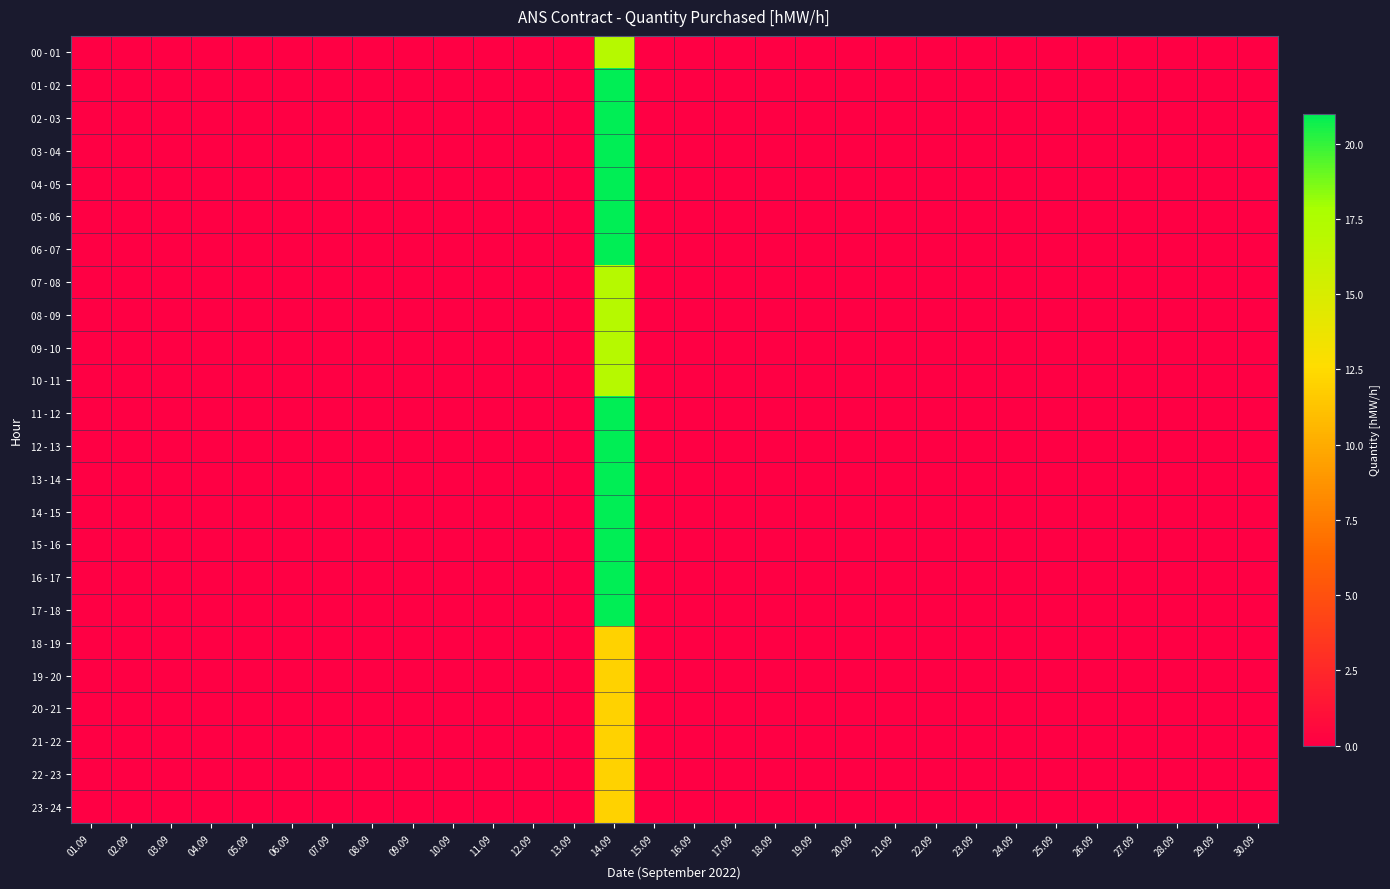

Reading left to right, list all the values displayed in this chart.

00 - 01: 01.09=0	02.09=0	03.09=0	04.09=0	05.09=0	06.09=0	07.09=0	08.09=0	09.09=0	10.09=0	11.09=0	12.09=0	13.09=0	14.09=17	15.09=0	16.09=0	17.09=0	18.09=0	19.09=0	20.09=0	21.09=0	22.09=0	23.09=0	24.09=0	25.09=0	26.09=0	27.09=0	28.09=0	29.09=0	30.09=0
01 - 02: 01.09=0	02.09=0	03.09=0	04.09=0	05.09=0	06.09=0	07.09=0	08.09=0	09.09=0	10.09=0	11.09=0	12.09=0	13.09=0	14.09=21	15.09=0	16.09=0	17.09=0	18.09=0	19.09=0	20.09=0	21.09=0	22.09=0	23.09=0	24.09=0	25.09=0	26.09=0	27.09=0	28.09=0	29.09=0	30.09=0
02 - 03: 01.09=0	02.09=0	03.09=0	04.09=0	05.09=0	06.09=0	07.09=0	08.09=0	09.09=0	10.09=0	11.09=0	12.09=0	13.09=0	14.09=21	15.09=0	16.09=0	17.09=0	18.09=0	19.09=0	20.09=0	21.09=0	22.09=0	23.09=0	24.09=0	25.09=0	26.09=0	27.09=0	28.09=0	29.09=0	30.09=0
03 - 04: 01.09=0	02.09=0	03.09=0	04.09=0	05.09=0	06.09=0	07.09=0	08.09=0	09.09=0	10.09=0	11.09=0	12.09=0	13.09=0	14.09=21	15.09=0	16.09=0	17.09=0	18.09=0	19.09=0	20.09=0	21.09=0	22.09=0	23.09=0	24.09=0	25.09=0	26.09=0	27.09=0	28.09=0	29.09=0	30.09=0
04 - 05: 01.09=0	02.09=0	03.09=0	04.09=0	05.09=0	06.09=0	07.09=0	08.09=0	09.09=0	10.09=0	11.09=0	12.09=0	13.09=0	14.09=21	15.09=0	16.09=0	17.09=0	18.09=0	19.09=0	20.09=0	21.09=0	22.09=0	23.09=0	24.09=0	25.09=0	26.09=0	27.09=0	28.09=0	29.09=0	30.09=0
05 - 06: 01.09=0	02.09=0	03.09=0	04.09=0	05.09=0	06.09=0	07.09=0	08.09=0	09.09=0	10.09=0	11.09=0	12.09=0	13.09=0	14.09=21	15.09=0	16.09=0	17.09=0	18.09=0	19.09=0	20.09=0	21.09=0	22.09=0	23.09=0	24.09=0	25.09=0	26.09=0	27.09=0	28.09=0	29.09=0	30.09=0
06 - 07: 01.09=0	02.09=0	03.09=0	04.09=0	05.09=0	06.09=0	07.09=0	08.09=0	09.09=0	10.09=0	11.09=0	12.09=0	13.09=0	14.09=21	15.09=0	16.09=0	17.09=0	18.09=0	19.09=0	20.09=0	21.09=0	22.09=0	23.09=0	24.09=0	25.09=0	26.09=0	27.09=0	28.09=0	29.09=0	30.09=0
07 - 08: 01.09=0	02.09=0	03.09=0	04.09=0	05.09=0	06.09=0	07.09=0	08.09=0	09.09=0	10.09=0	11.09=0	12.09=0	13.09=0	14.09=17	15.09=0	16.09=0	17.09=0	18.09=0	19.09=0	20.09=0	21.09=0	22.09=0	23.09=0	24.09=0	25.09=0	26.09=0	27.09=0	28.09=0	29.09=0	30.09=0
08 - 09: 01.09=0	02.09=0	03.09=0	04.09=0	05.09=0	06.09=0	07.09=0	08.09=0	09.09=0	10.09=0	11.09=0	12.09=0	13.09=0	14.09=17	15.09=0	16.09=0	17.09=0	18.09=0	19.09=0	20.09=0	21.09=0	22.09=0	23.09=0	24.09=0	25.09=0	26.09=0	27.09=0	28.09=0	29.09=0	30.09=0
09 - 10: 01.09=0	02.09=0	03.09=0	04.09=0	05.09=0	06.09=0	07.09=0	08.09=0	09.09=0	10.09=0	11.09=0	12.09=0	13.09=0	14.09=17	15.09=0	16.09=0	17.09=0	18.09=0	19.09=0	20.09=0	21.09=0	22.09=0	23.09=0	24.09=0	25.09=0	26.09=0	27.09=0	28.09=0	29.09=0	30.09=0
10 - 11: 01.09=0	02.09=0	03.09=0	04.09=0	05.09=0	06.09=0	07.09=0	08.09=0	09.09=0	10.09=0	11.09=0	12.09=0	13.09=0	14.09=17	15.09=0	16.09=0	17.09=0	18.09=0	19.09=0	20.09=0	21.09=0	22.09=0	23.09=0	24.09=0	25.09=0	26.09=0	27.09=0	28.09=0	29.09=0	30.09=0
11 - 12: 01.09=0	02.09=0	03.09=0	04.09=0	05.09=0	06.09=0	07.09=0	08.09=0	09.09=0	10.09=0	11.09=0	12.09=0	13.09=0	14.09=21	15.09=0	16.09=0	17.09=0	18.09=0	19.09=0	20.09=0	21.09=0	22.09=0	23.09=0	24.09=0	25.09=0	26.09=0	27.09=0	28.09=0	29.09=0	30.09=0
12 - 13: 01.09=0	02.09=0	03.09=0	04.09=0	05.09=0	06.09=0	07.09=0	08.09=0	09.09=0	10.09=0	11.09=0	12.09=0	13.09=0	14.09=21	15.09=0	16.09=0	17.09=0	18.09=0	19.09=0	20.09=0	21.09=0	22.09=0	23.09=0	24.09=0	25.09=0	26.09=0	27.09=0	28.09=0	29.09=0	30.09=0
13 - 14: 01.09=0	02.09=0	03.09=0	04.09=0	05.09=0	06.09=0	07.09=0	08.09=0	09.09=0	10.09=0	11.09=0	12.09=0	13.09=0	14.09=21	15.09=0	16.09=0	17.09=0	18.09=0	19.09=0	20.09=0	21.09=0	22.09=0	23.09=0	24.09=0	25.09=0	26.09=0	27.09=0	28.09=0	29.09=0	30.09=0
14 - 15: 01.09=0	02.09=0	03.09=0	04.09=0	05.09=0	06.09=0	07.09=0	08.09=0	09.09=0	10.09=0	11.09=0	12.09=0	13.09=0	14.09=21	15.09=0	16.09=0	17.09=0	18.09=0	19.09=0	20.09=0	21.09=0	22.09=0	23.09=0	24.09=0	25.09=0	26.09=0	27.09=0	28.09=0	29.09=0	30.09=0
15 - 16: 01.09=0	02.09=0	03.09=0	04.09=0	05.09=0	06.09=0	07.09=0	08.09=0	09.09=0	10.09=0	11.09=0	12.09=0	13.09=0	14.09=21	15.09=0	16.09=0	17.09=0	18.09=0	19.09=0	20.09=0	21.09=0	22.09=0	23.09=0	24.09=0	25.09=0	26.09=0	27.09=0	28.09=0	29.09=0	30.09=0
16 - 17: 01.09=0	02.09=0	03.09=0	04.09=0	05.09=0	06.09=0	07.09=0	08.09=0	09.09=0	10.09=0	11.09=0	12.09=0	13.09=0	14.09=21	15.09=0	16.09=0	17.09=0	18.09=0	19.09=0	20.09=0	21.09=0	22.09=0	23.09=0	24.09=0	25.09=0	26.09=0	27.09=0	28.09=0	29.09=0	30.09=0
17 - 18: 01.09=0	02.09=0	03.09=0	04.09=0	05.09=0	06.09=0	07.09=0	08.09=0	09.09=0	10.09=0	11.09=0	12.09=0	13.09=0	14.09=21	15.09=0	16.09=0	17.09=0	18.09=0	19.09=0	20.09=0	21.09=0	22.09=0	23.09=0	24.09=0	25.09=0	26.09=0	27.09=0	28.09=0	29.09=0	30.09=0
18 - 19: 01.09=0	02.09=0	03.09=0	04.09=0	05.09=0	06.09=0	07.09=0	08.09=0	09.09=0	10.09=0	11.09=0	12.09=0	13.09=0	14.09=12	15.09=0	16.09=0	17.09=0	18.09=0	19.09=0	20.09=0	21.09=0	22.09=0	23.09=0	24.09=0	25.09=0	26.09=0	27.09=0	28.09=0	29.09=0	30.09=0
19 - 20: 01.09=0	02.09=0	03.09=0	04.09=0	05.09=0	06.09=0	07.09=0	08.09=0	09.09=0	10.09=0	11.09=0	12.09=0	13.09=0	14.09=12	15.09=0	16.09=0	17.09=0	18.09=0	19.09=0	20.09=0	21.09=0	22.09=0	23.09=0	24.09=0	25.09=0	26.09=0	27.09=0	28.09=0	29.09=0	30.09=0
20 - 21: 01.09=0	02.09=0	03.09=0	04.09=0	05.09=0	06.09=0	07.09=0	08.09=0	09.09=0	10.09=0	11.09=0	12.09=0	13.09=0	14.09=12	15.09=0	16.09=0	17.09=0	18.09=0	19.09=0	20.09=0	21.09=0	22.09=0	23.09=0	24.09=0	25.09=0	26.09=0	27.09=0	28.09=0	29.09=0	30.09=0
21 - 22: 01.09=0	02.09=0	03.09=0	04.09=0	05.09=0	06.09=0	07.09=0	08.09=0	09.09=0	10.09=0	11.09=0	12.09=0	13.09=0	14.09=12	15.09=0	16.09=0	17.09=0	18.09=0	19.09=0	20.09=0	21.09=0	22.09=0	23.09=0	24.09=0	25.09=0	26.09=0	27.09=0	28.09=0	29.09=0	30.09=0
22 - 23: 01.09=0	02.09=0	03.09=0	04.09=0	05.09=0	06.09=0	07.09=0	08.09=0	09.09=0	10.09=0	11.09=0	12.09=0	13.09=0	14.09=12	15.09=0	16.09=0	17.09=0	18.09=0	19.09=0	20.09=0	21.09=0	22.09=0	23.09=0	24.09=0	25.09=0	26.09=0	27.09=0	28.09=0	29.09=0	30.09=0
23 - 24: 01.09=0	02.09=0	03.09=0	04.09=0	05.09=0	06.09=0	07.09=0	08.09=0	09.09=0	10.09=0	11.09=0	12.09=0	13.09=0	14.09=12	15.09=0	16.09=0	17.09=0	18.09=0	19.09=0	20.09=0	21.09=0	22.09=0	23.09=0	24.09=0	25.09=0	26.09=0	27.09=0	28.09=0	29.09=0	30.09=0